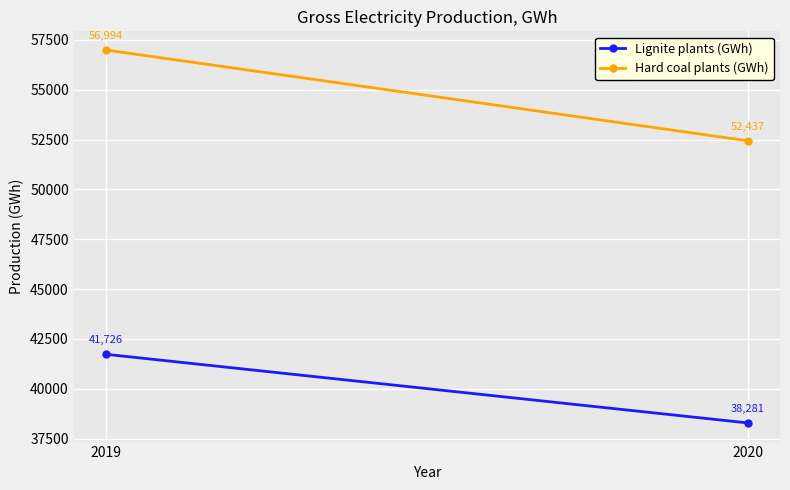

List the series in order of their overall mean, highest first.

Hard coal plants (GWh), Lignite plants (GWh)